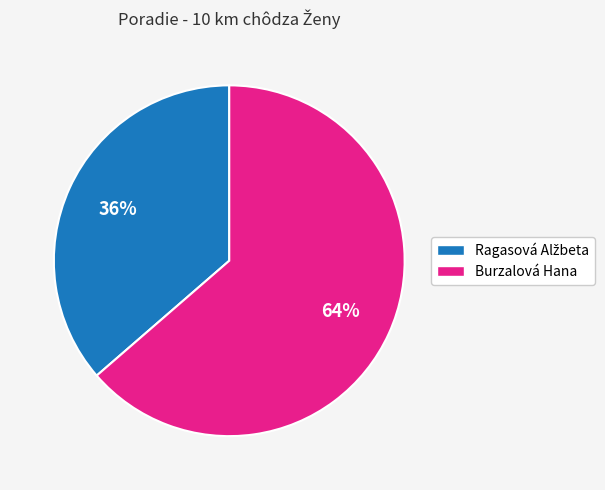

To the nearest percent, what percentage of the pie is Burzalová Hana?

64%